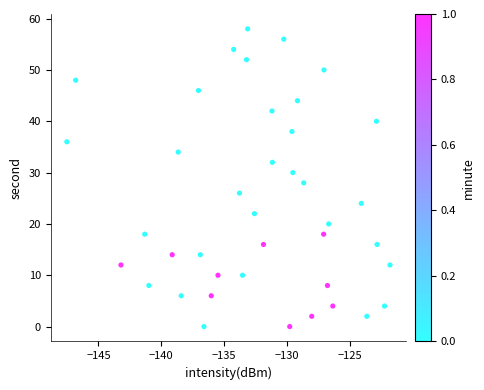

What is the range of Y values (max minus min)?

58